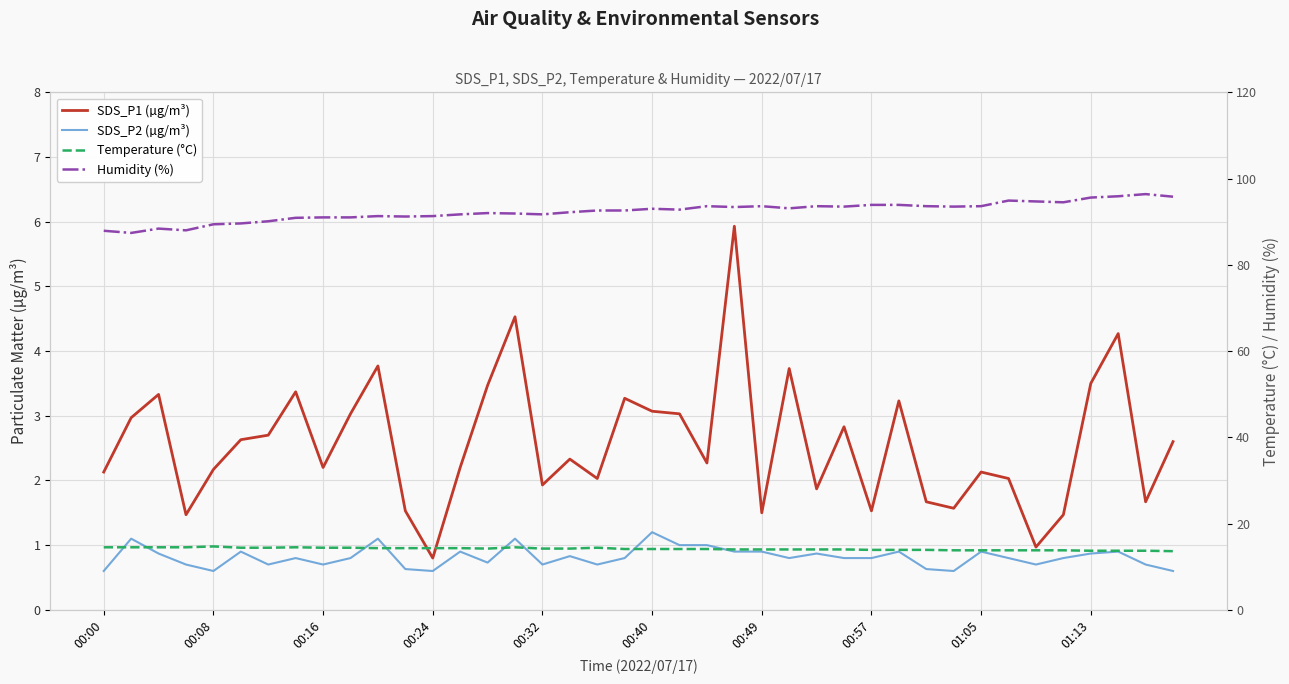

Where does the Temperature (°C) series first go above 14?

00:00